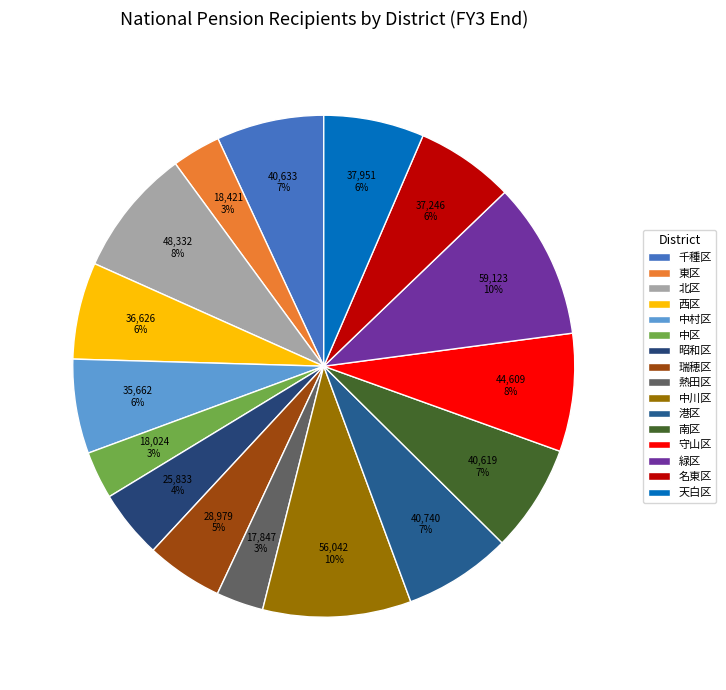

To the nearest percent, what portion does 瑞穂区 represent?

5%